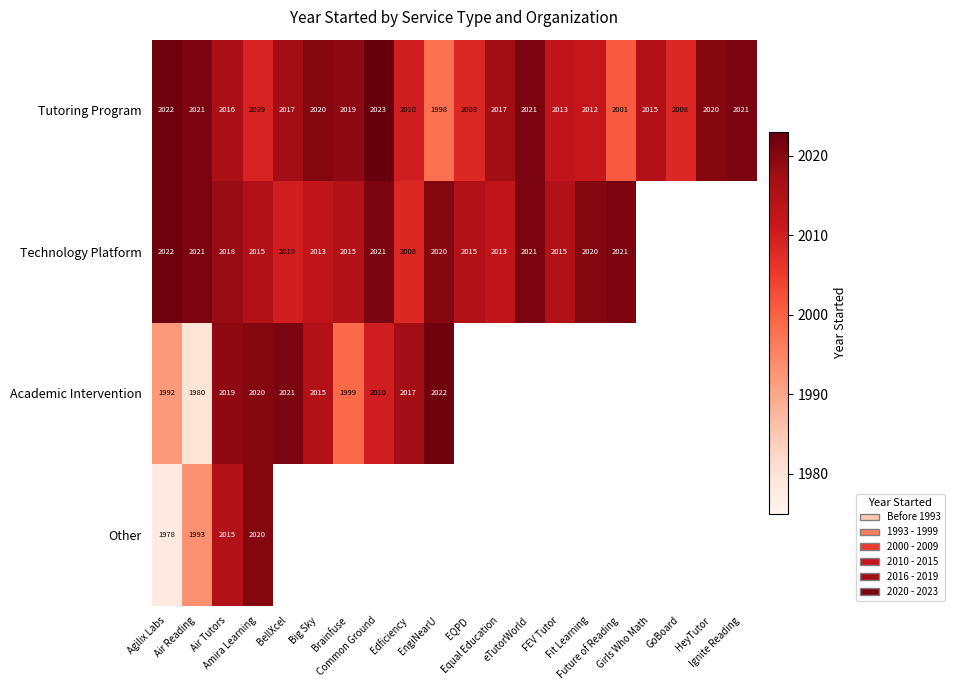

Rank the series by their maximum value, from lowest to highest.

Other, Technology Platform, Academic Intervention, Tutoring Program